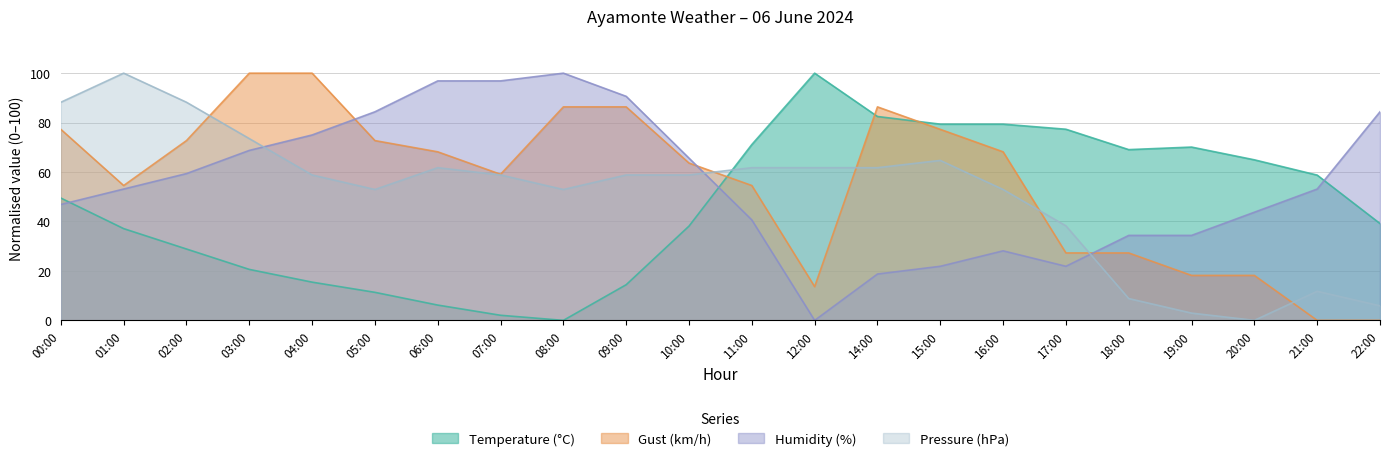

What is the difference between the maximum and second lowest values in the Gust (km/h) series?

100.0